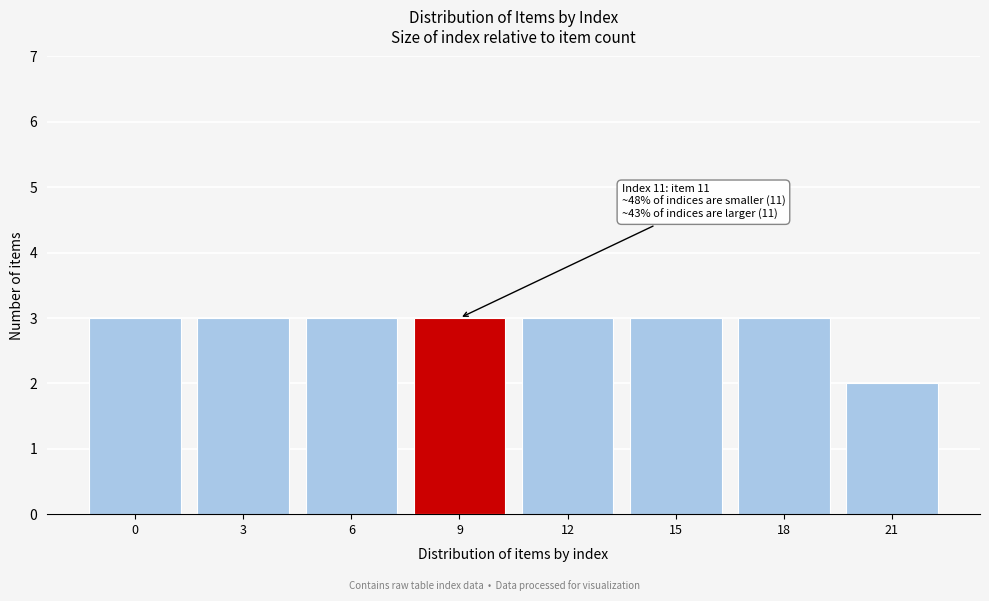

Reading right to left, extract all data points from this chart.

2	3	3	3	3	3	3	3